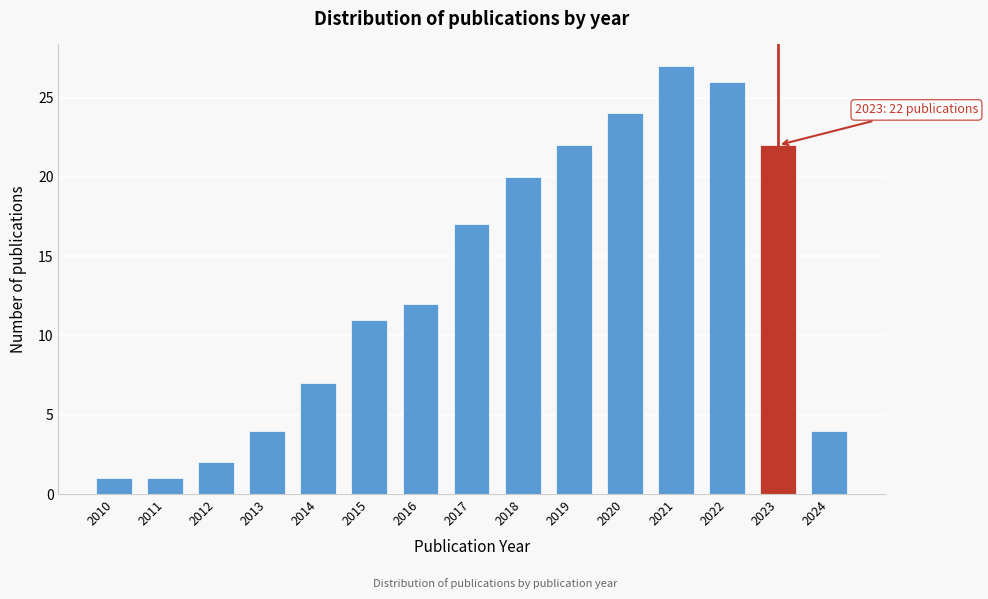

Reading left to right, list all the values displayed in this chart.

1	1	2	4	7	11	12	17	20	22	24	27	26	22	4